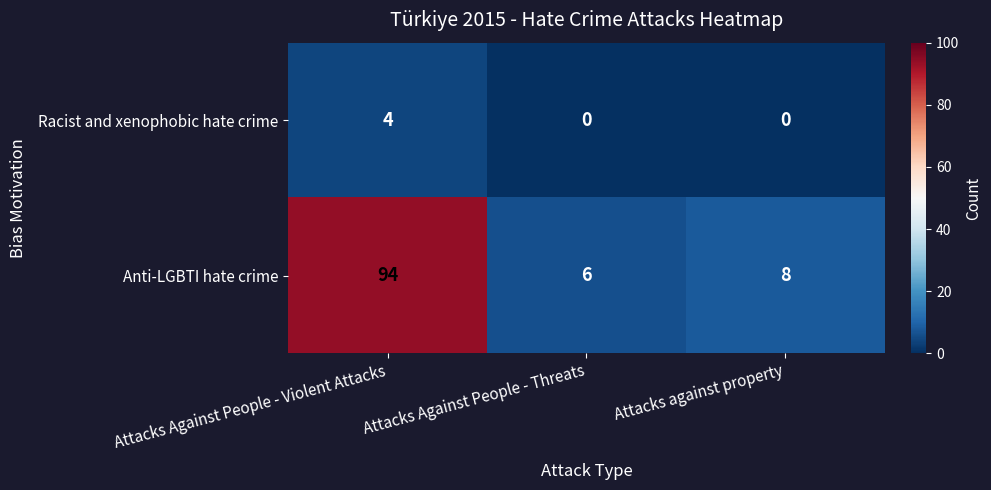

Is it true that Racist and xenophobic hate crime equals 5 at Attacks Against People - Violent Attacks?

False